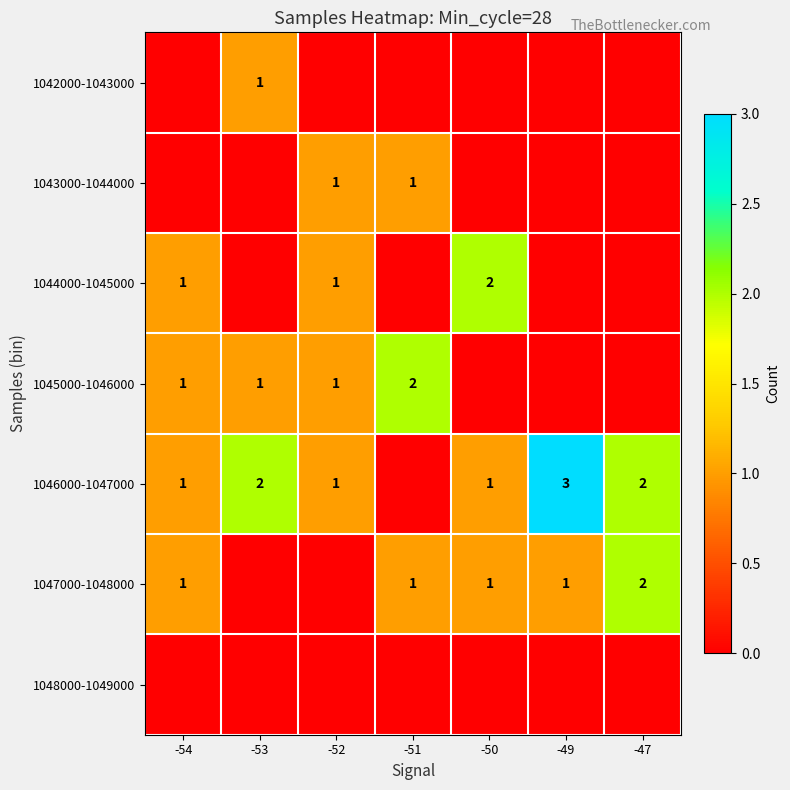

True or false: 1046000-1047000 has a value of 0 at -51.

True